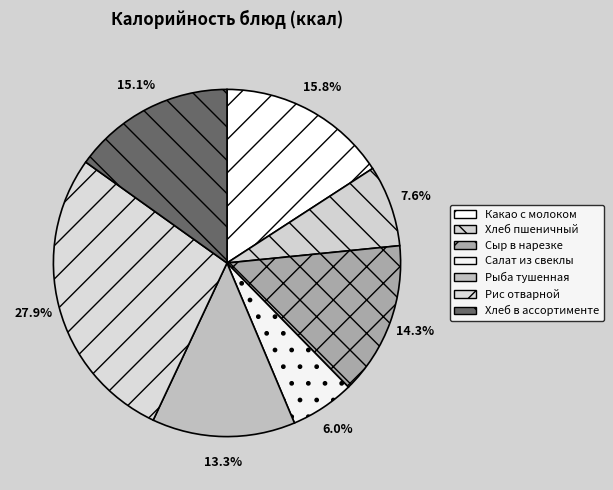

Does Рыба тушенная account for over 50% of the chart?

No